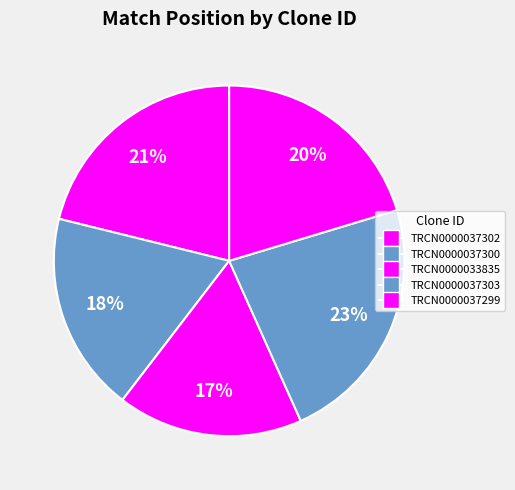

How many slices are in this pie chart?

5